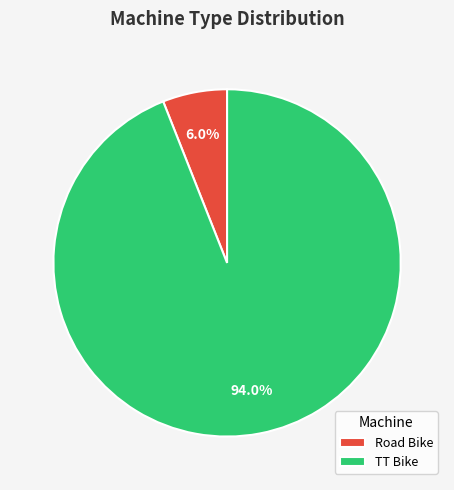

Which has a higher value, Road Bike or TT Bike?

TT Bike